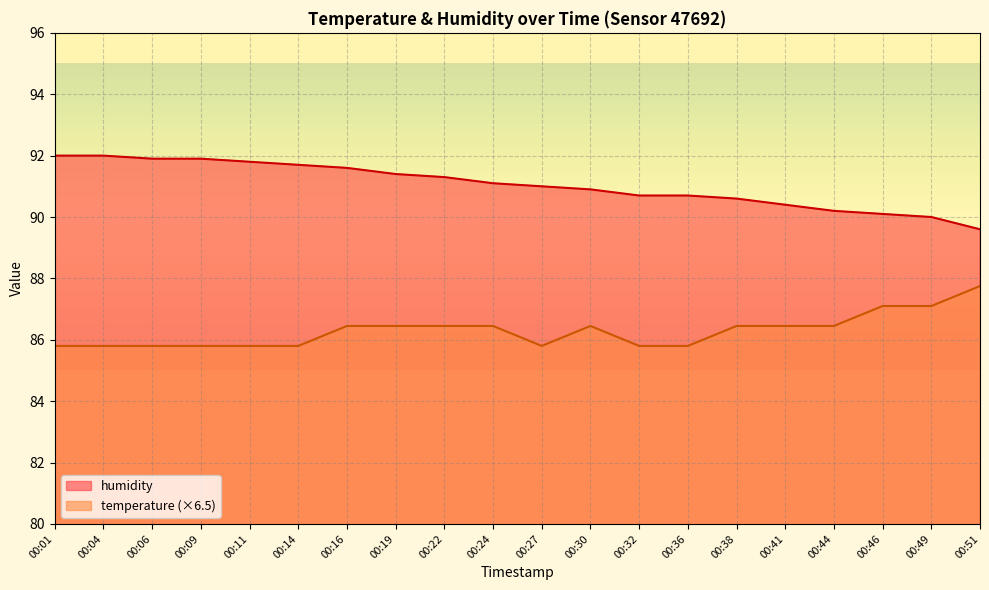

What is the sum of the temperature values at 00:19 and 00:24?

172.9